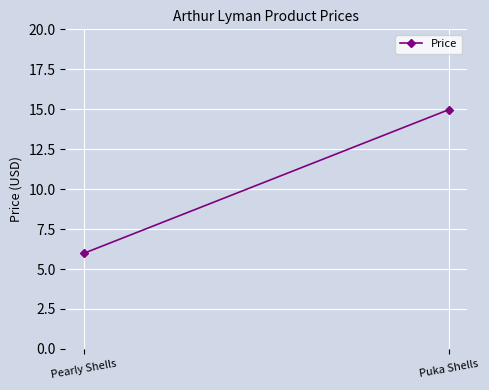

What is the label of the 2nd point from the left?

Puka Shells